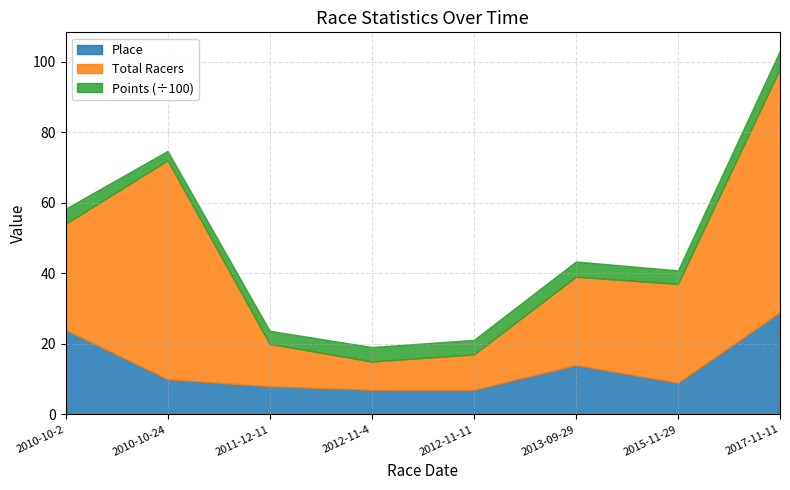

True or false: Total Racers and Points intersect in this chart.

False